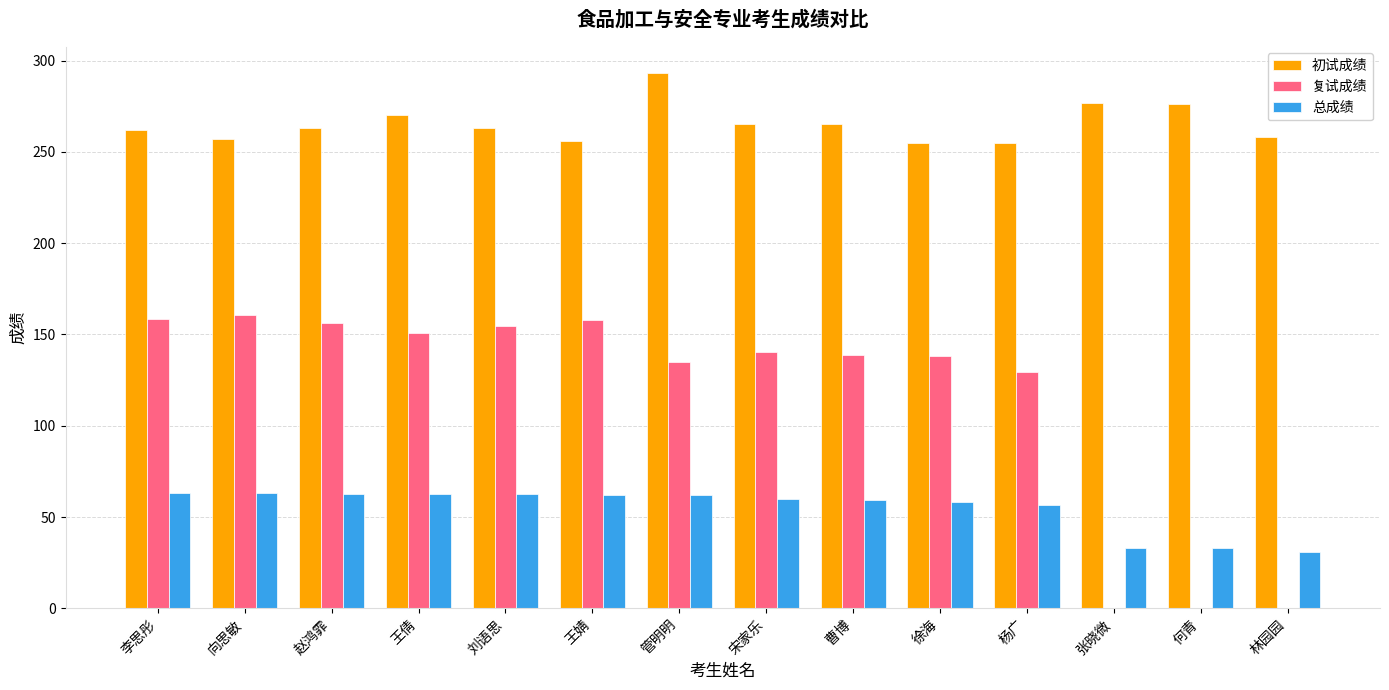

What is the approximate value of 复试成绩 at 王婧?

158.0